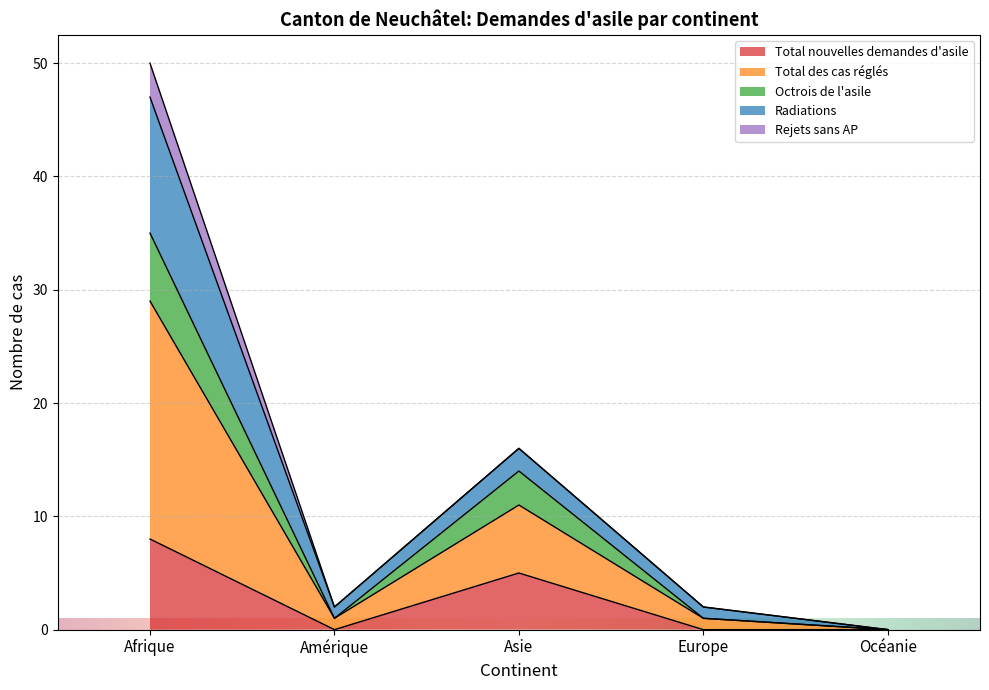

Is it true that Total nouvelles demandes d'asile equals 5 at Asie?

True